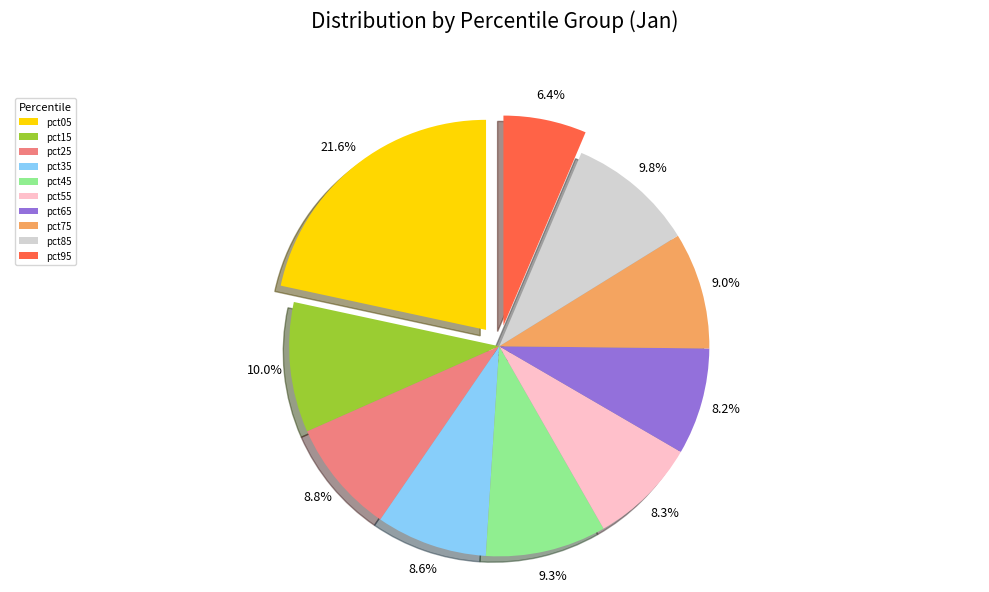

Do pct95 and pct25 together represent more than half of the pie?

No